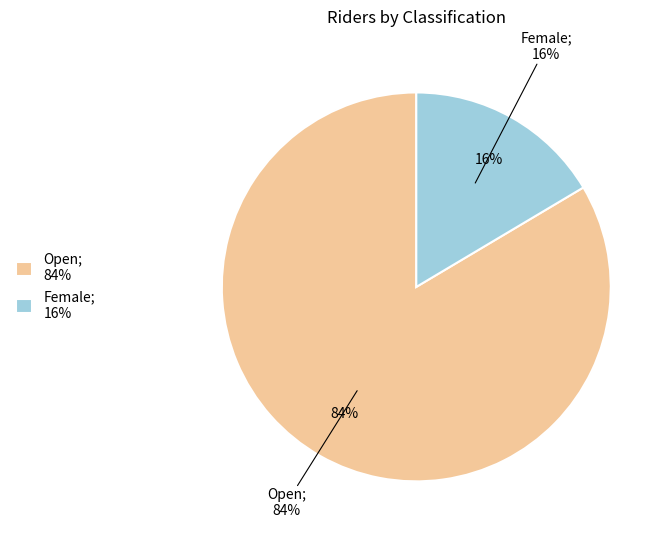

True or false: Female accounts for 33% of the total.

False